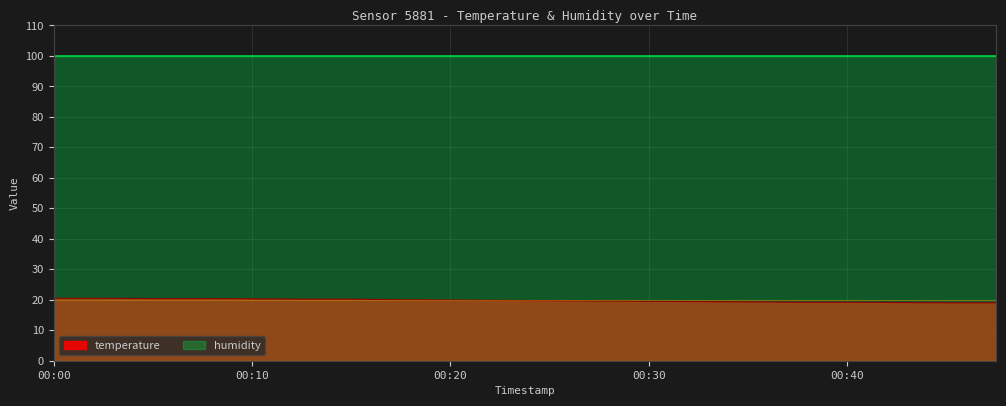

Rank the categories by value from lowest to highest.

00:45, 00:47, 00:42, 00:37, 00:40, 00:35, 00:33, 00:30, 00:28, 00:25, 00:23, 00:20, 00:18, 00:13, 00:15, 00:10, 00:05, 00:08, 00:00, 00:03